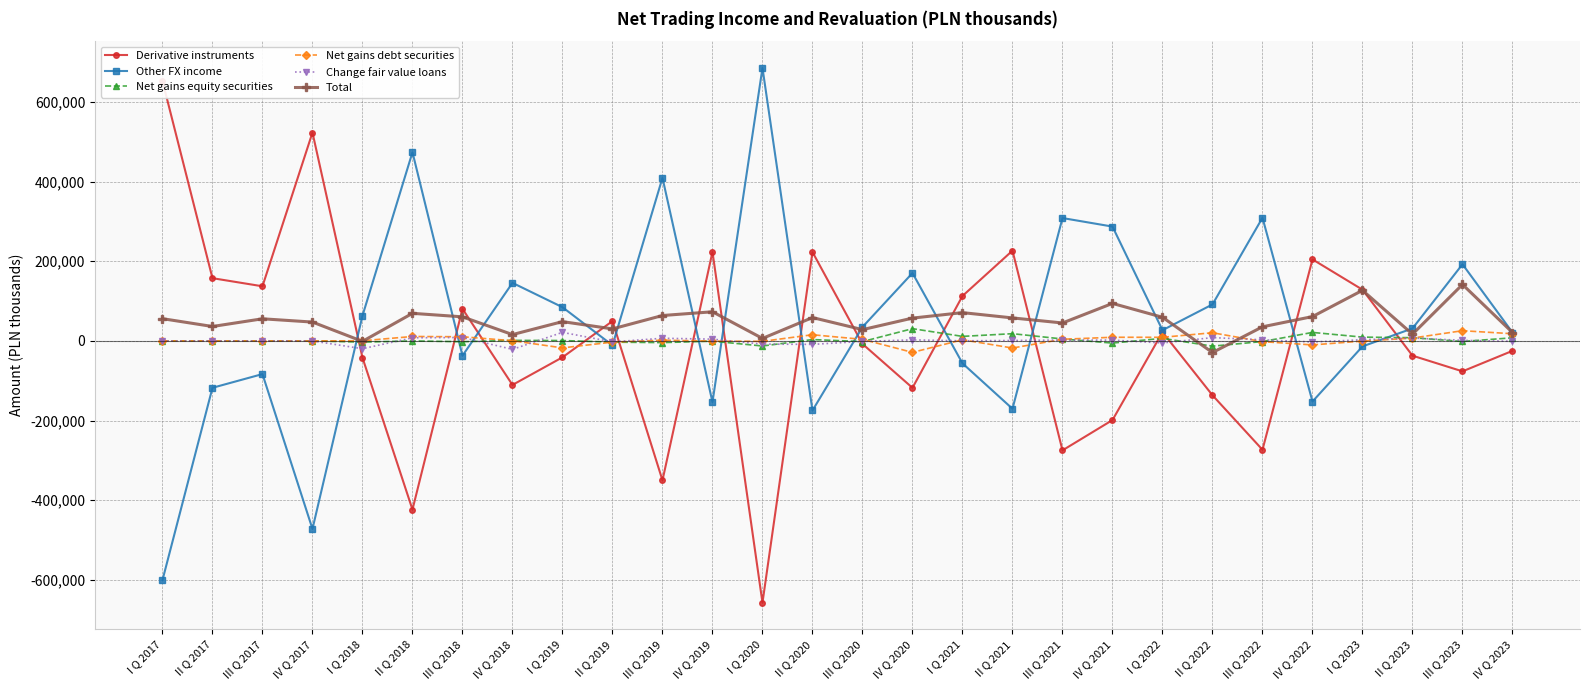

The Other FX income series shows 170448 at IV Q 2020. True or false?

True